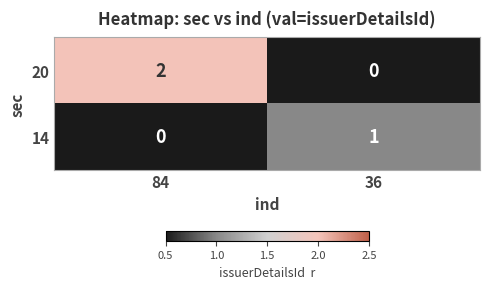

Is it true that 14 equals 0 at 84?

True